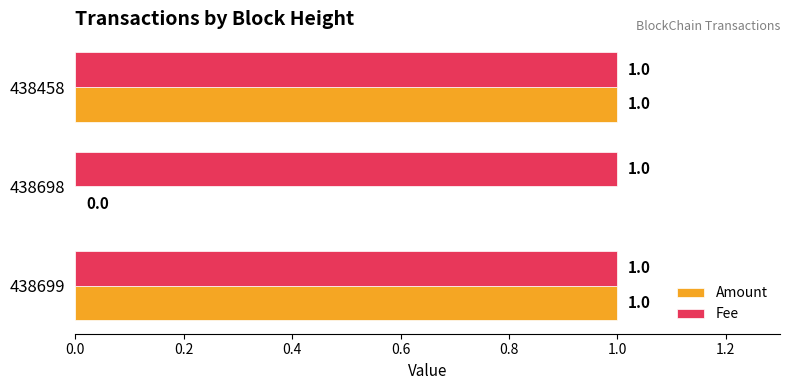

Which series has the largest range (max minus min)?

Amount